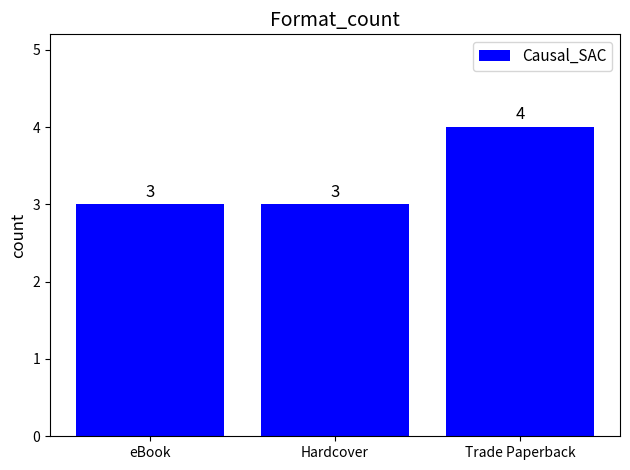

How many values exceed 3?

1